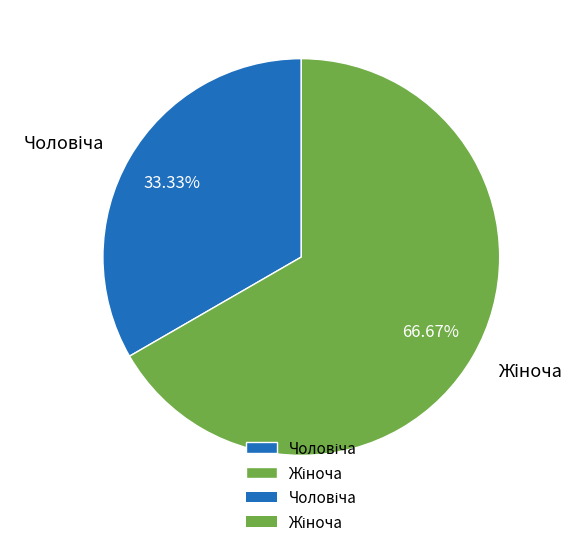

Does any single category account for the majority?

Yes